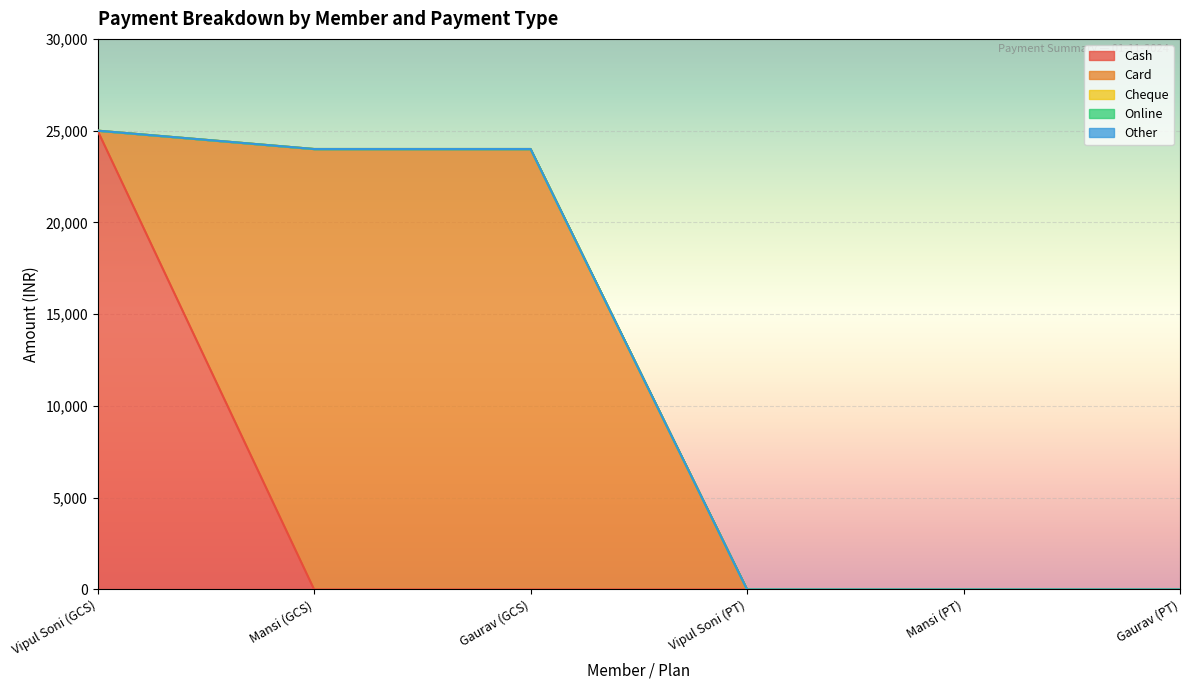

What position from the right is Gaurav (GCS)?

4